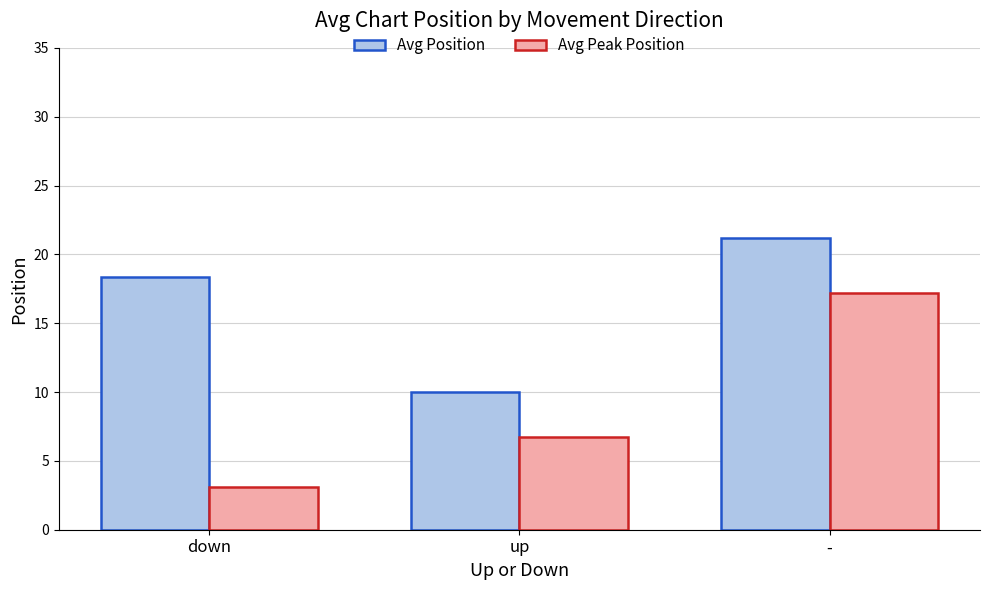

List the series in order of their overall mean, lowest first.

Avg Peak Position, Avg Position